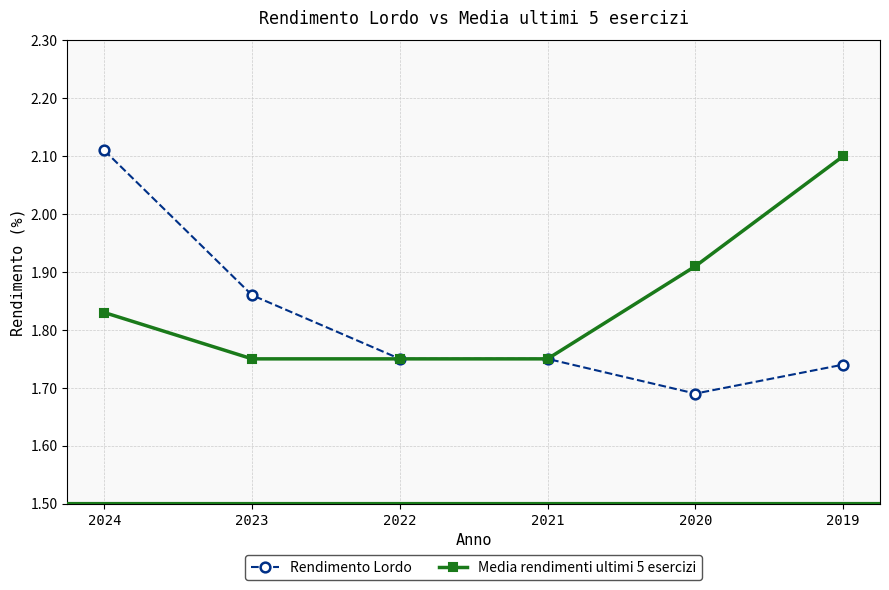

Between 2024 and 2023, which series saw the biggest shift?

Rendimento Lordo